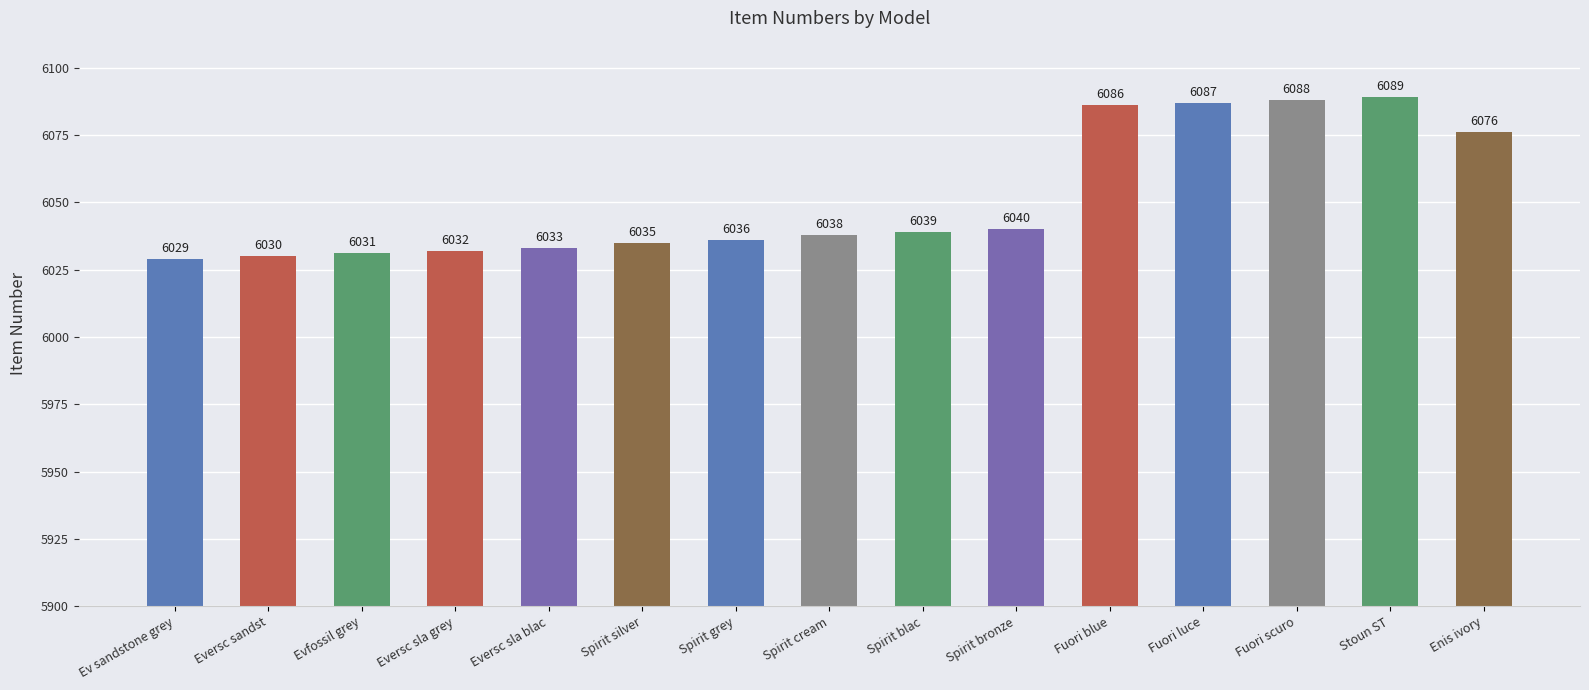

What position from the right is Spirit bronze?

6